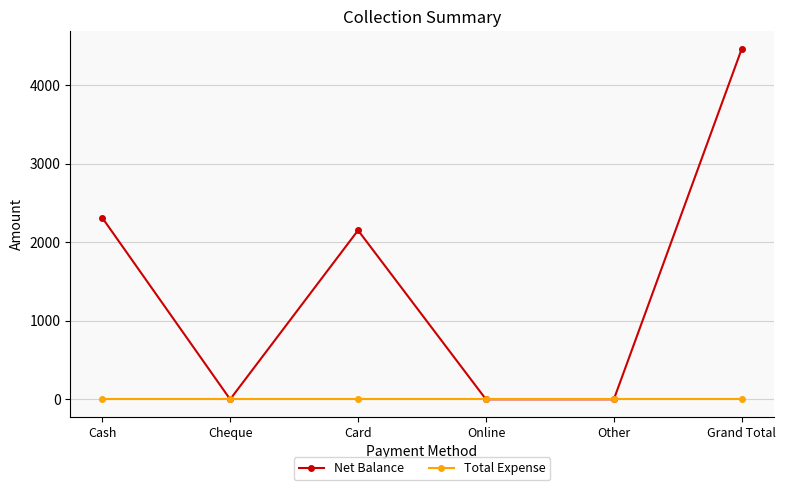

Which category has the highest value across all series?

Grand Total